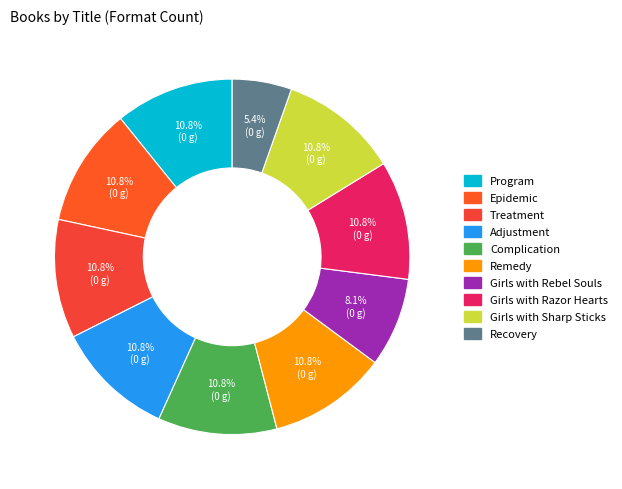

Does Remedy represent more than half of the total?

No